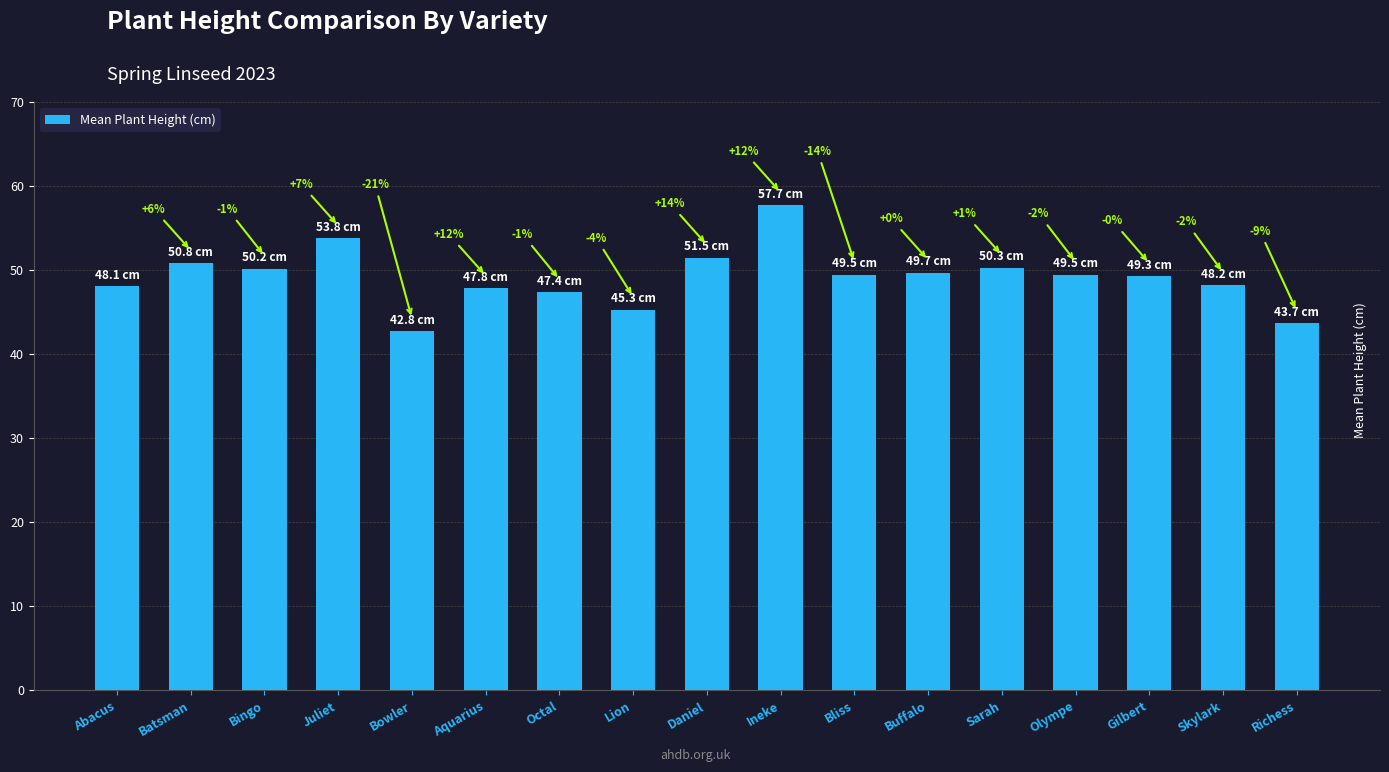

How many bars are there in total?

17